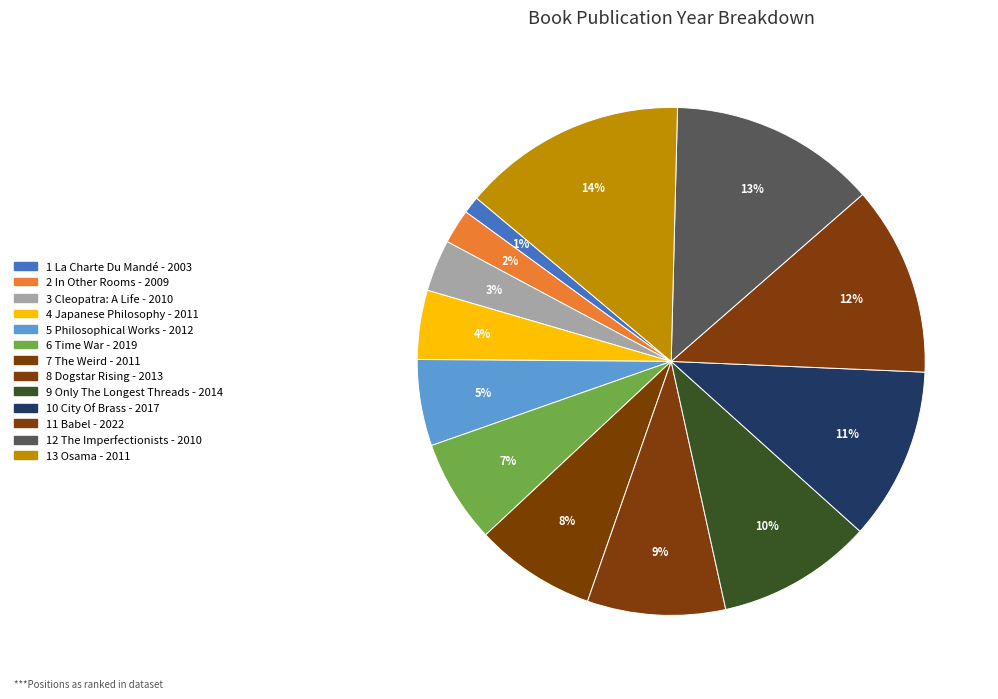

How many segments does this pie chart have?

13